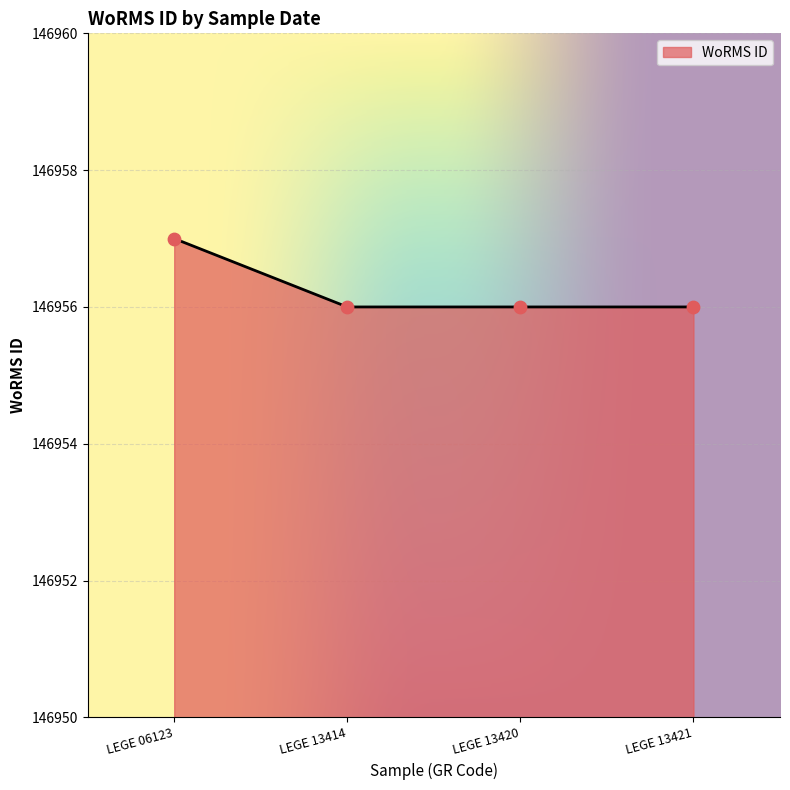

What is the ratio of the value at LEGE 13421 to the value at LEGE 13414?

1.0